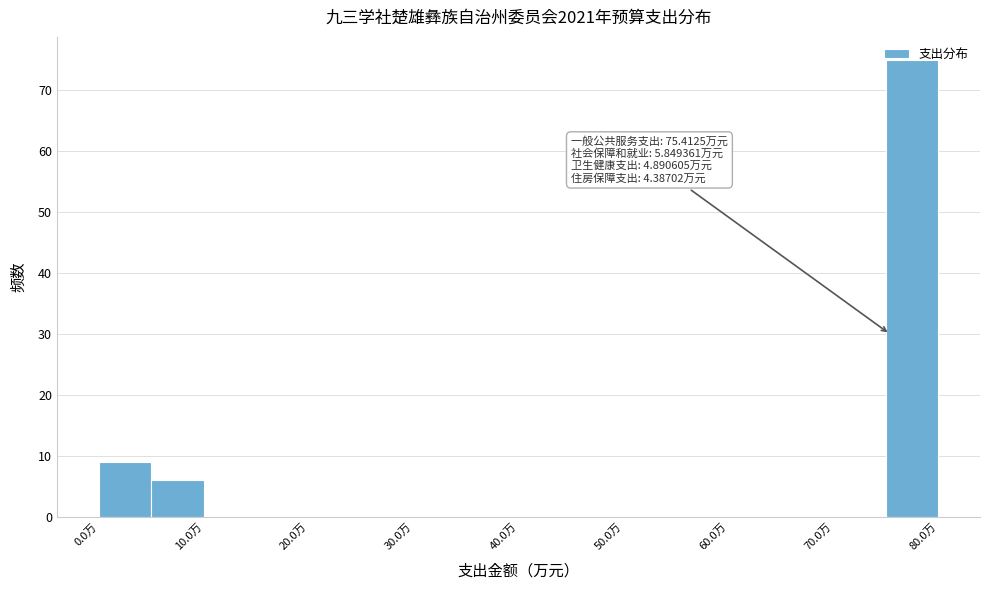

Over which range of the x-axis is the bar tallest?

75 to 80